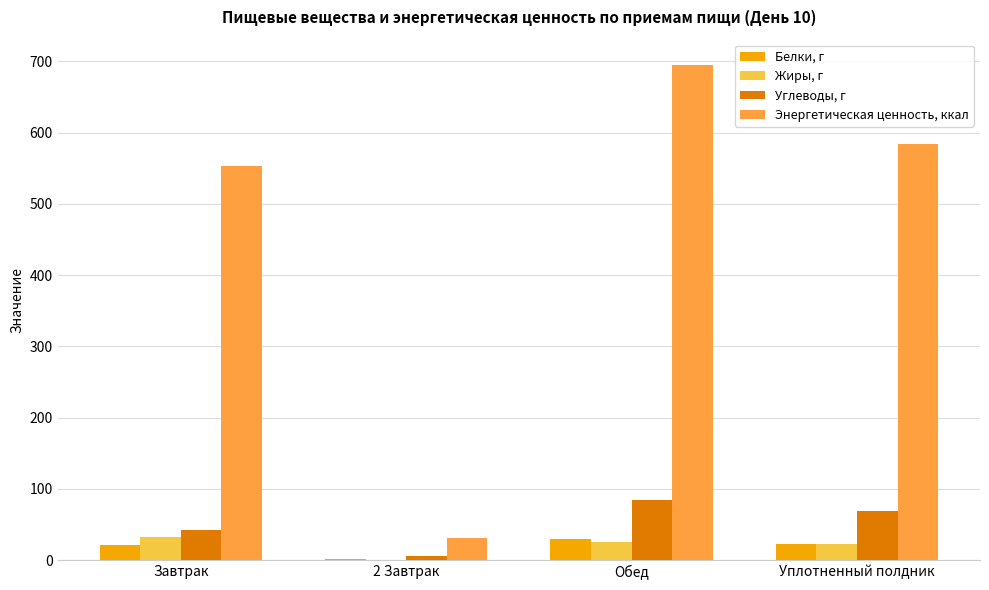

At which label does Углеводы, г reach its peak?

Обед